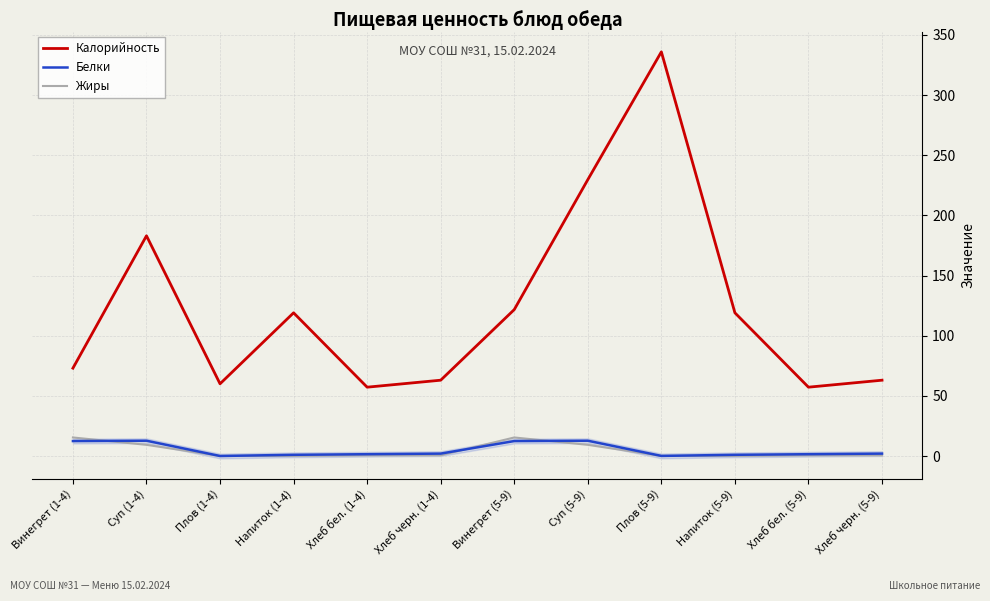

Count the number of data series in this chart.

3